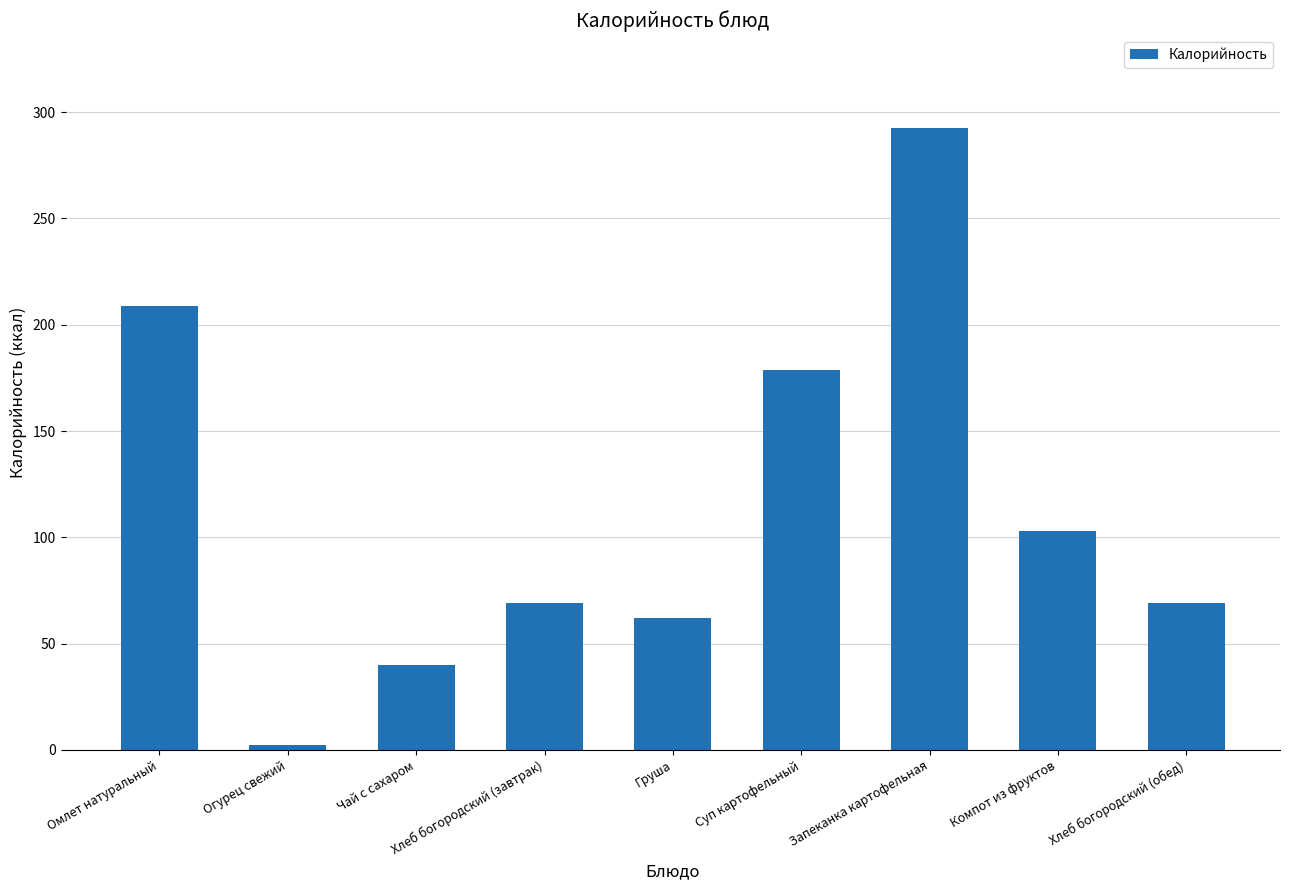

How many data points are above 68?

6